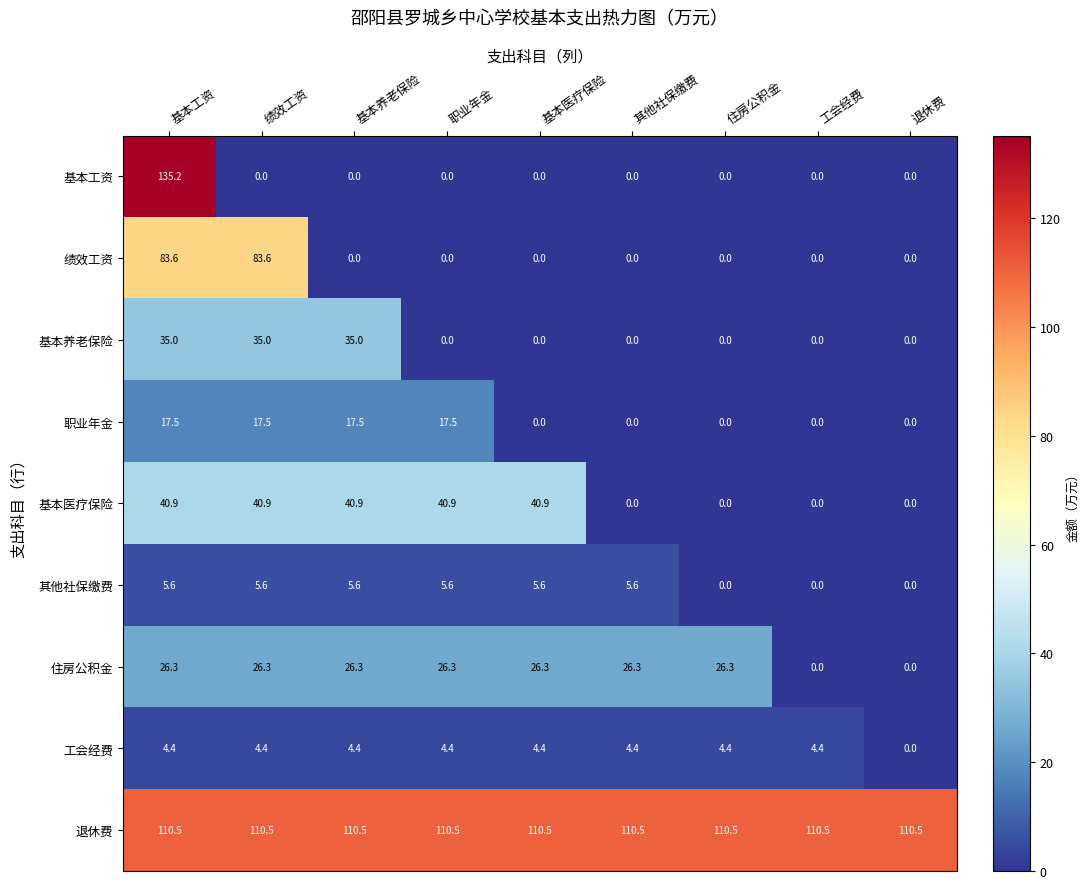

Is it true that 基本医疗保险 equals 0.0 at 住房公积金?

True